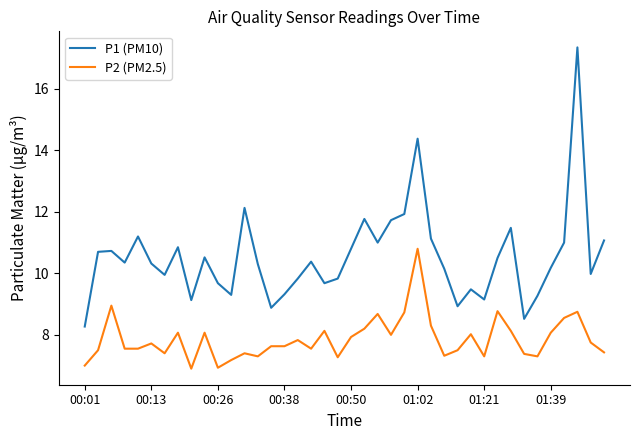

Rank the series by their average value, from lowest to highest.

P2 (PM2.5), P1 (PM10)